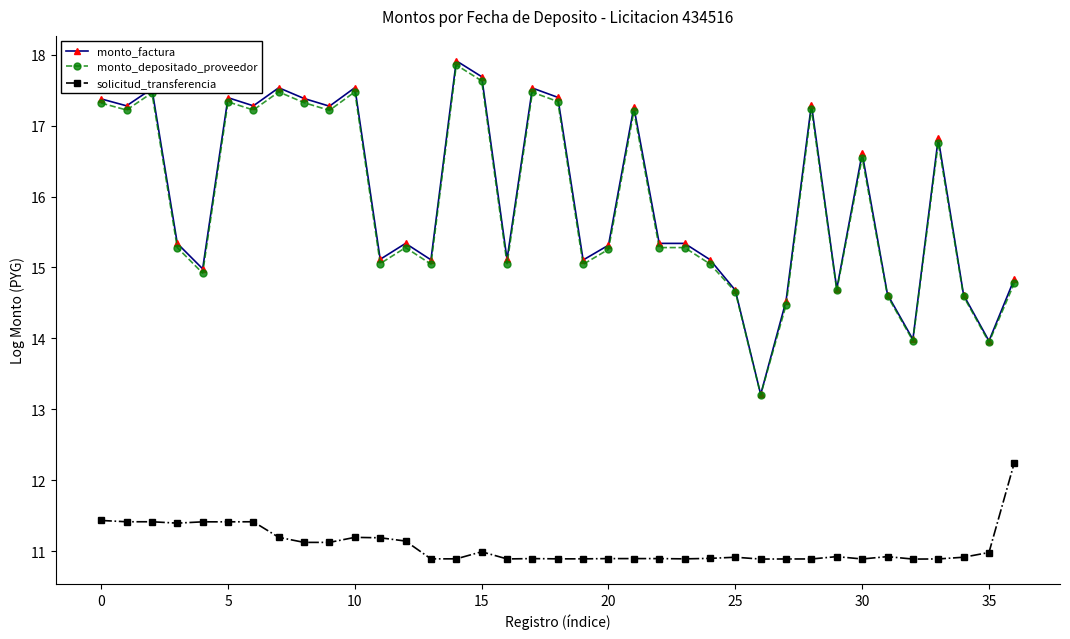

What is the value of the solicitud_transferencia point at the 1st from the left?

11.4